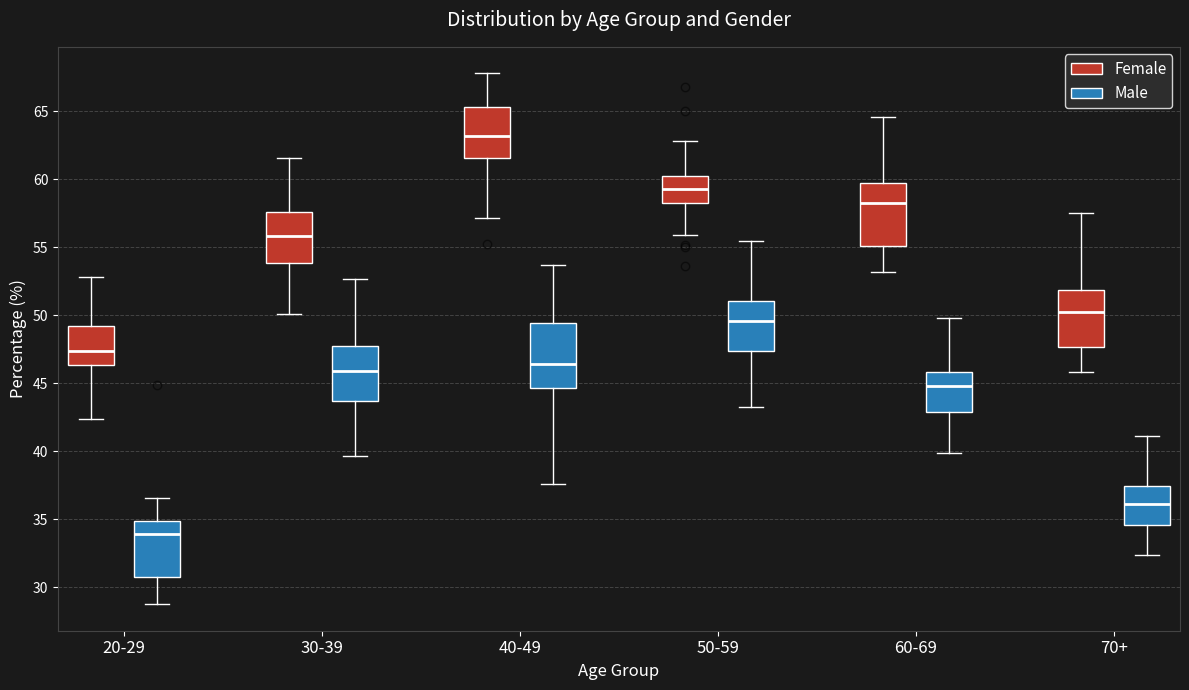

Which box's median line is the highest?

40-49 (Female)